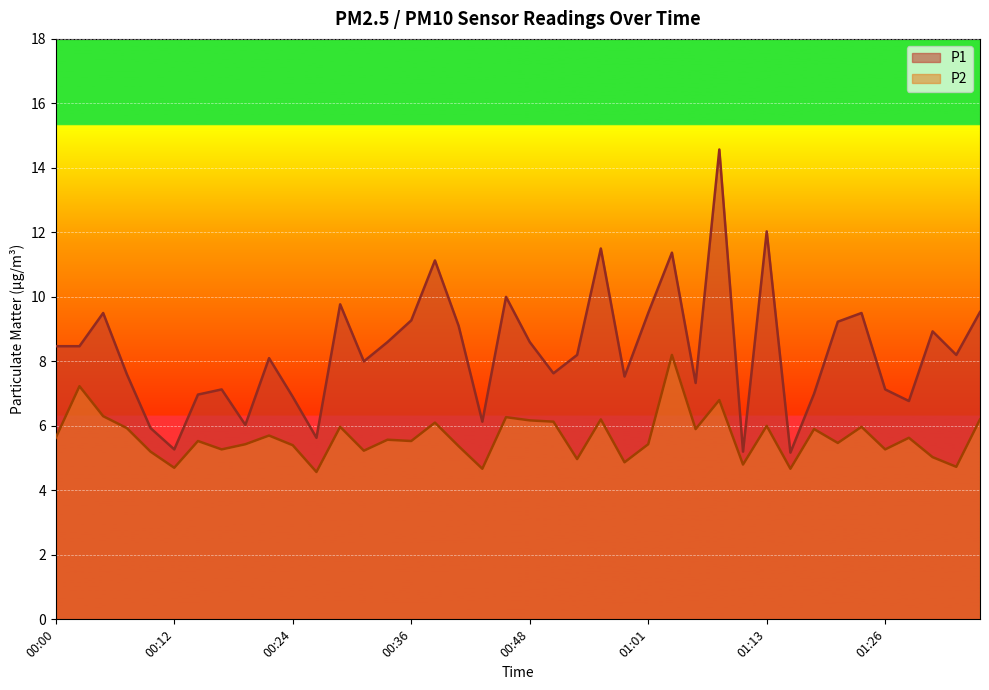

Reading left to right, list all the values displayed in this chart.

P1: 00:00=8.5	00:02=8.5	00:04=9.5	00:07=7.6	00:09=5.9	00:12=5.3	00:14=7.0	00:17=7.1	00:19=6.0	00:22=8.1	00:24=6.9	00:26=5.6	00:29=9.8	00:31=8.0	00:34=8.6	00:36=9.3	00:39=11.1	00:41=9.1	00:44=6.1	00:46=10.0	00:48=8.6	00:51=7.6	00:53=8.2	00:56=11.5	00:58=7.5	01:01=9.5	01:03=11.4	01:06=7.3	01:08=14.6	01:11=5.2	01:13=12.0	01:16=5.2	01:18=7.0	01:21=9.2	01:23=9.5	01:26=7.1	01:28=6.8	01:30=8.9	01:33=8.2	01:35=9.5
P2: 00:00=5.6	00:02=7.2	00:04=6.3	00:07=5.9	00:09=5.2	00:12=4.7	00:14=5.5	00:17=5.3	00:19=5.4	00:22=5.7	00:24=5.4	00:26=4.6	00:29=6.0	00:31=5.2	00:34=5.6	00:36=5.5	00:39=6.1	00:41=5.4	00:44=4.7	00:46=6.3	00:48=6.2	00:51=6.1	00:53=5.0	00:56=6.2	00:58=4.9	01:01=5.4	01:03=8.2	01:06=5.9	01:08=6.8	01:11=4.8	01:13=6.0	01:16=4.7	01:18=5.9	01:21=5.5	01:23=6.0	01:26=5.3	01:28=5.6	01:30=5.0	01:33=4.7	01:35=6.2